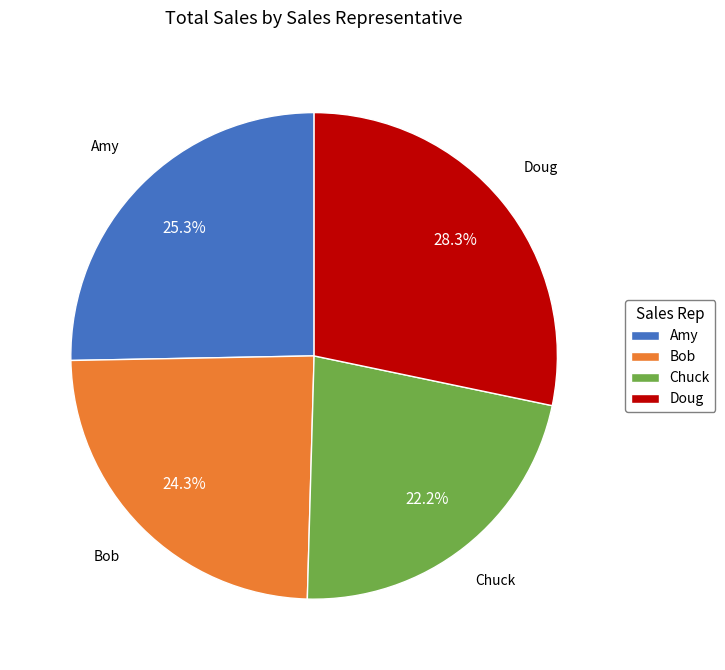

To the nearest percent, what is the difference between the Bob and Amy slice percentages?

1%